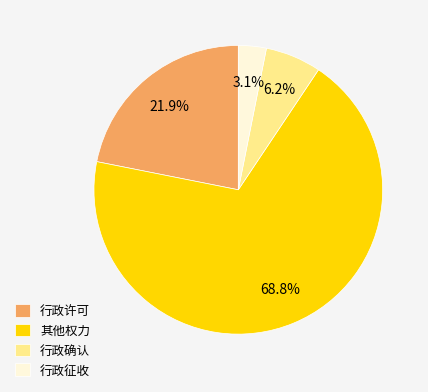

Which has a higher value, 行政许可 or 行政征收?

行政许可